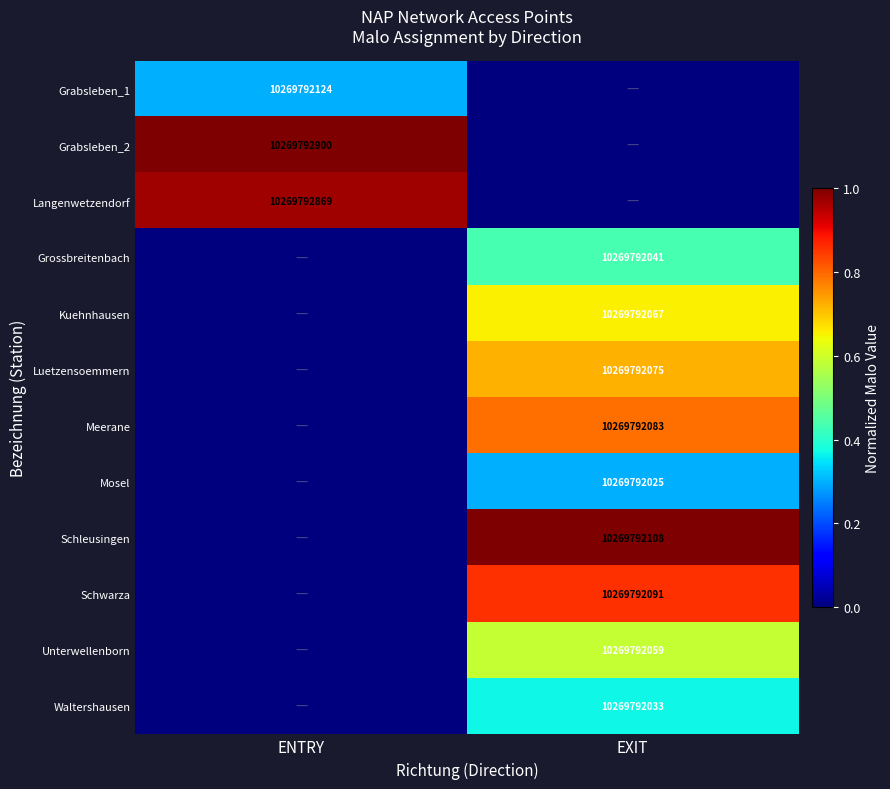

Is it true that Grossbreitenbach equals 10269792041 at EXIT?

True